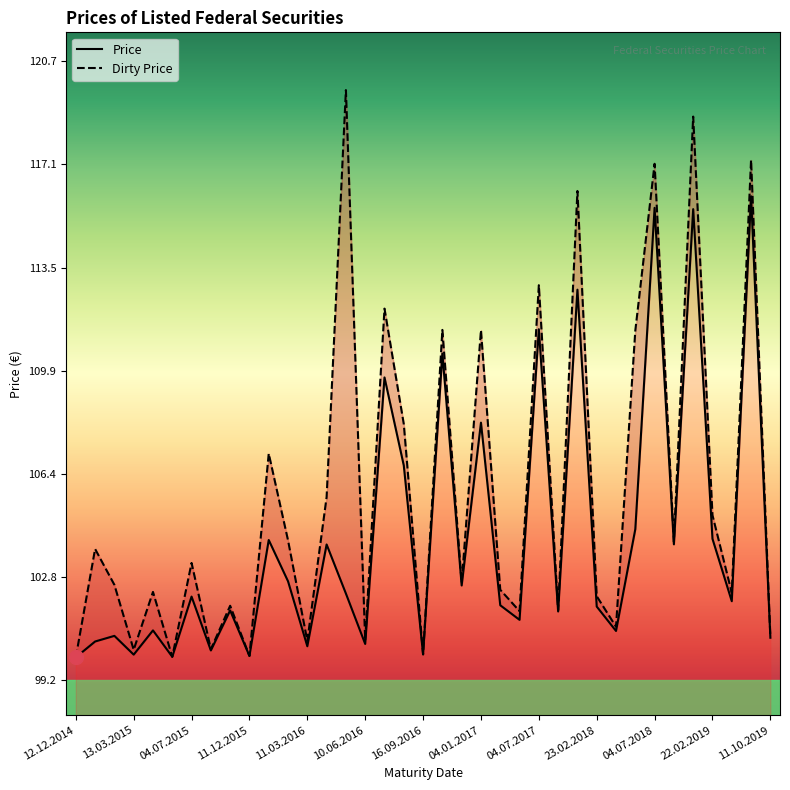

How many values in the Dirty Price series exceed 102?

24